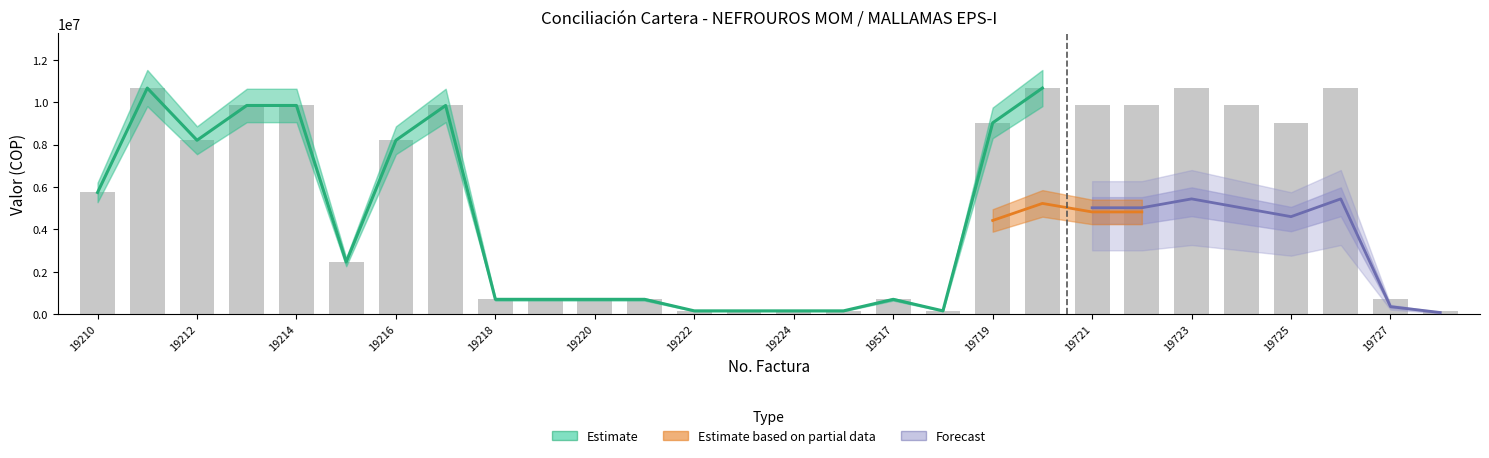

What is the difference between the highest and lowest values at 19518?

81090.0